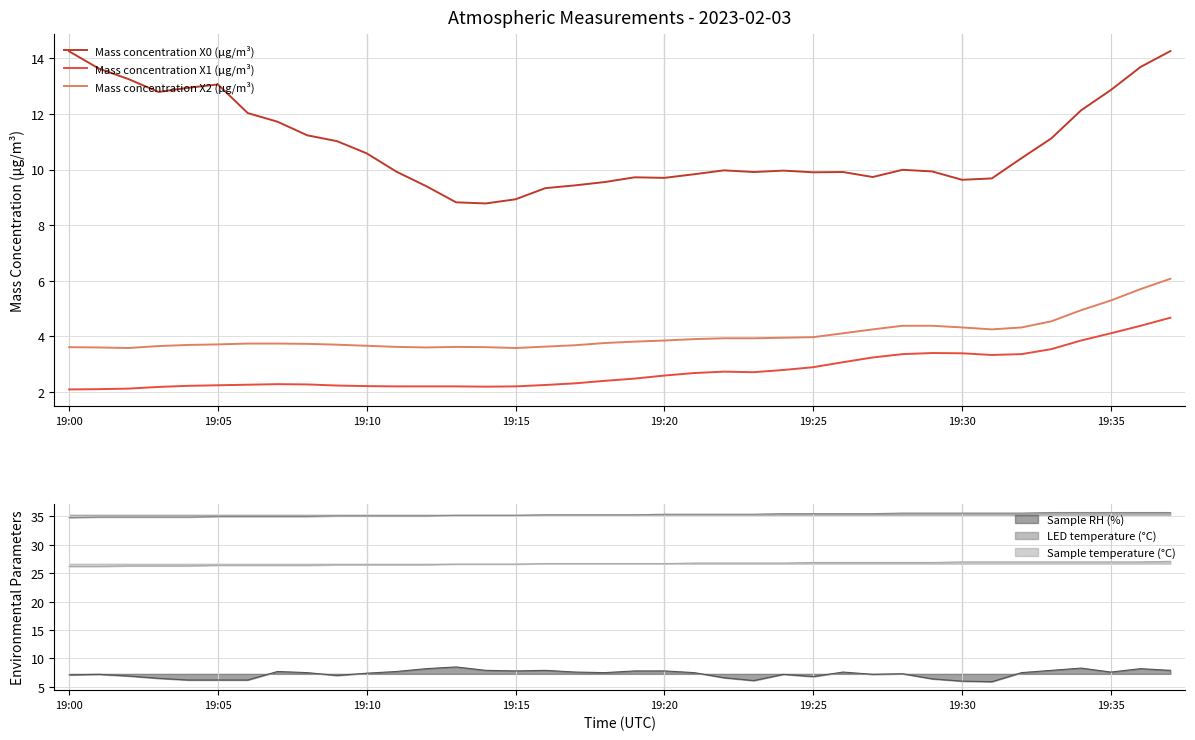

How many categories are shown in the chart?

38